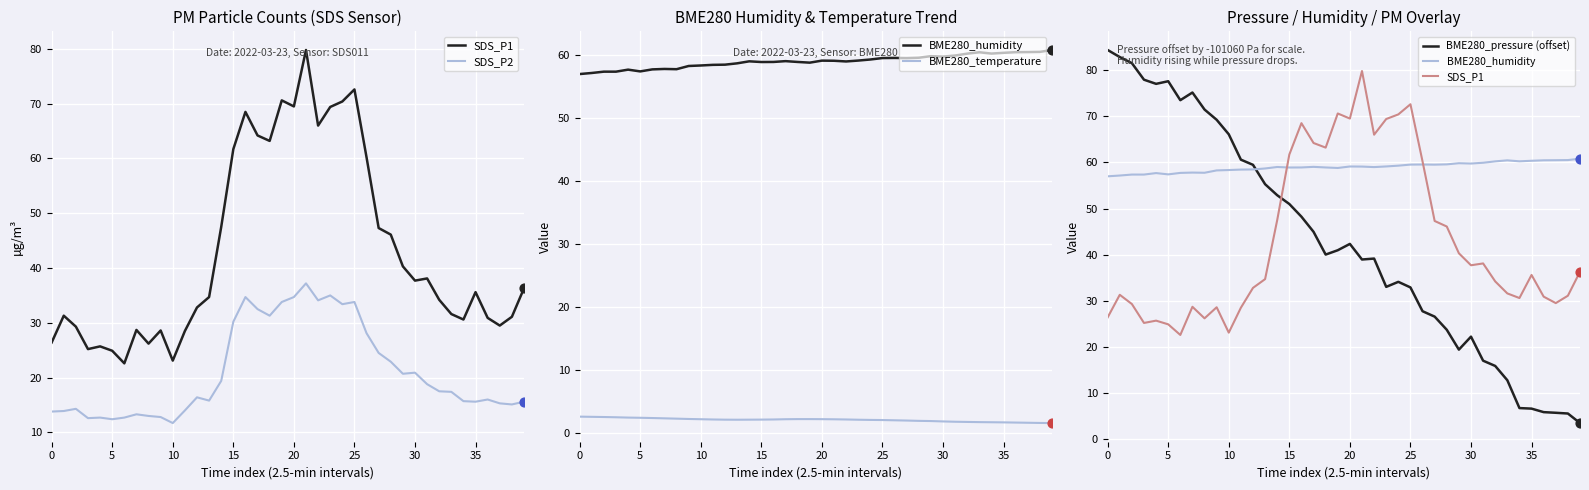

Is the value of BME280_temperature at 24 greater than the value of SDS_P2 at 24?

No